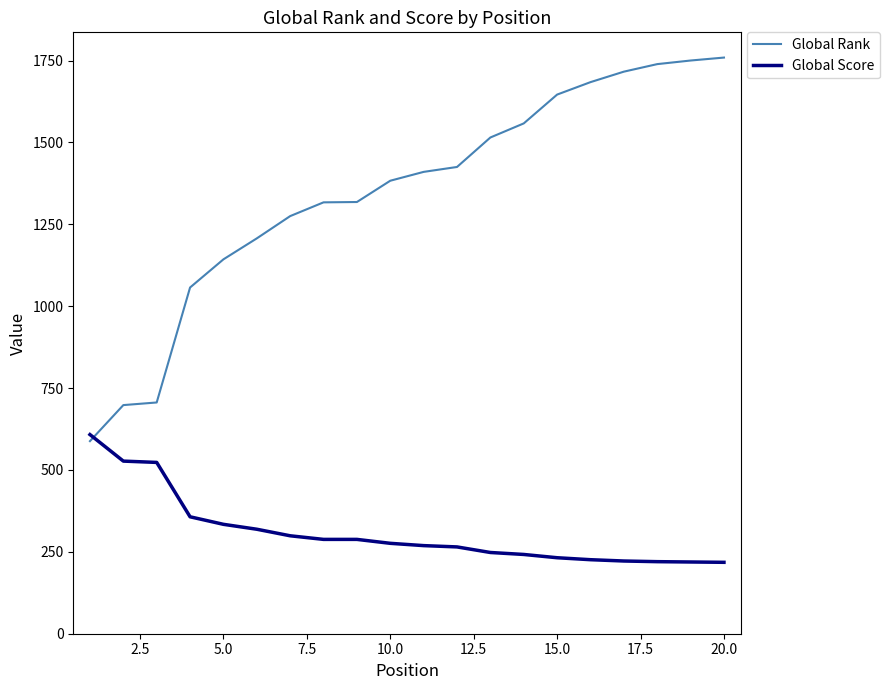

What is the difference between the second highest and minimum values in the Global Rank series?

1162